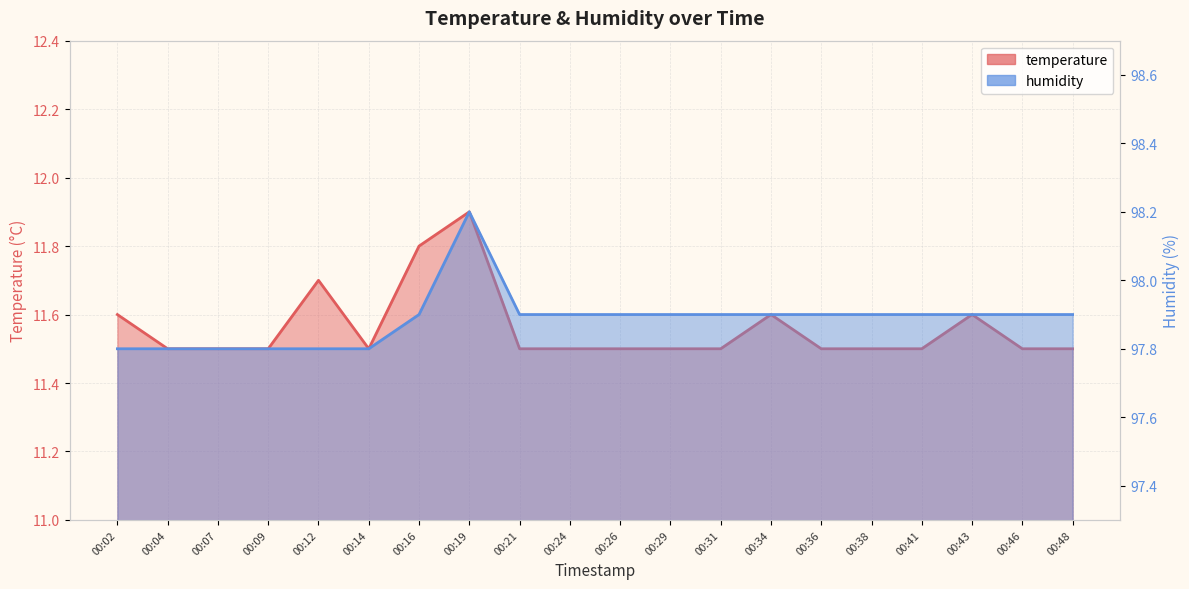

At how many categories does at least one series exceed 72?

20